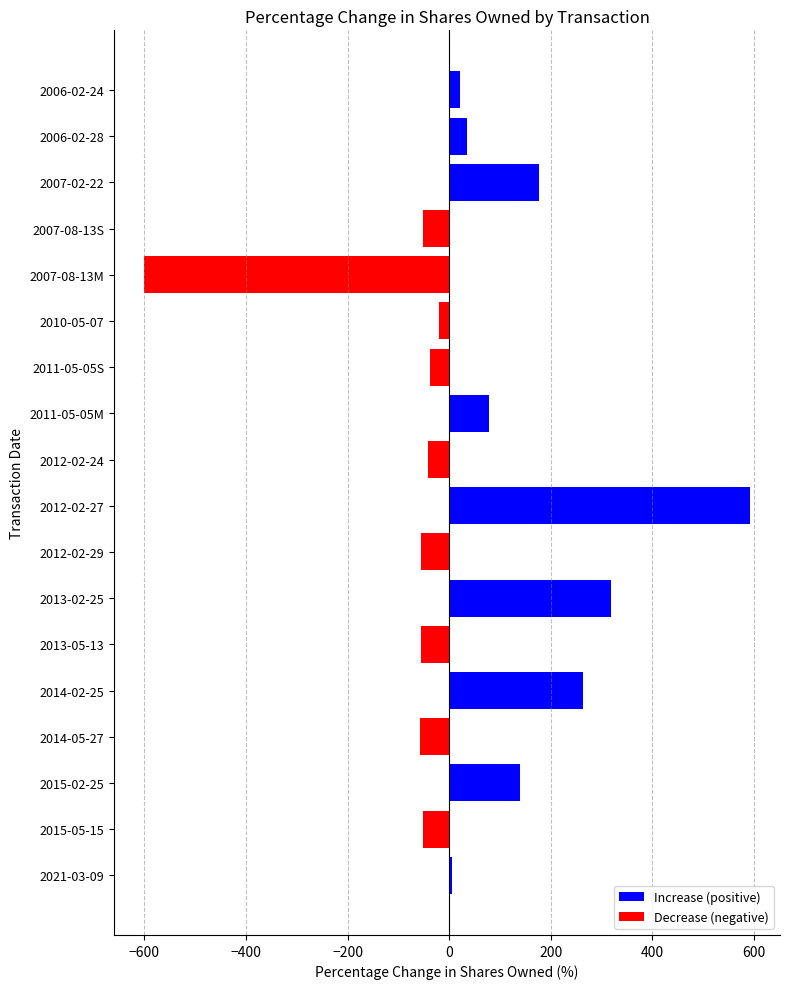

How many values are below 5?

9